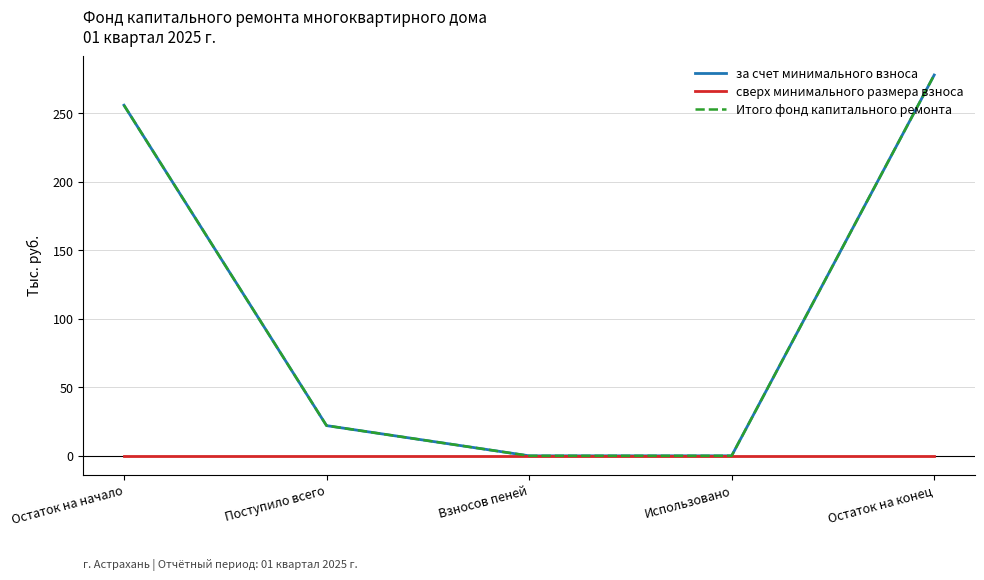

At how many categories does at least one series exceed 229?

2